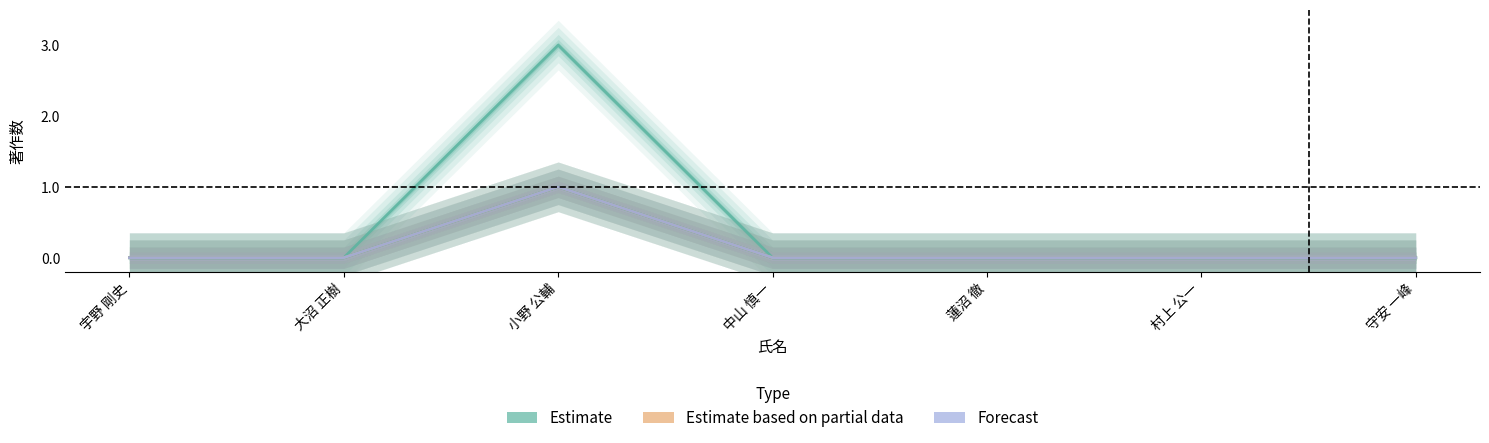

Count the number of categories in the chart.

7